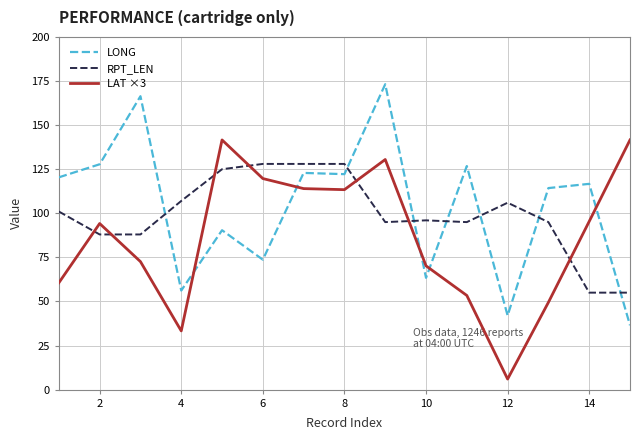

What is the difference between the maximum and minimum values in the RPT_LEN series?

73.0